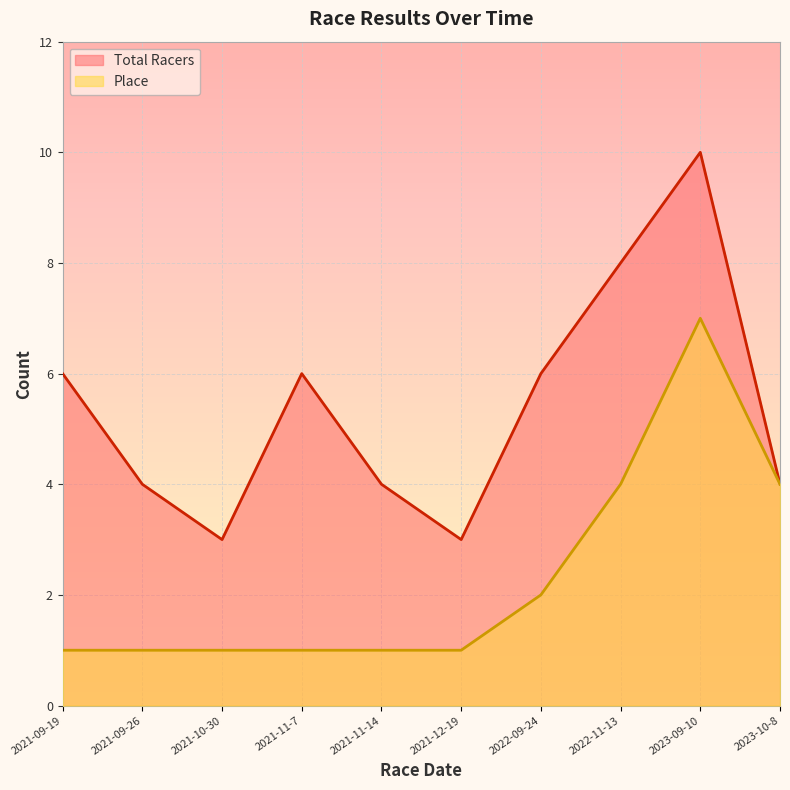

True or false: Place has more than 2 interior local peaks.

False